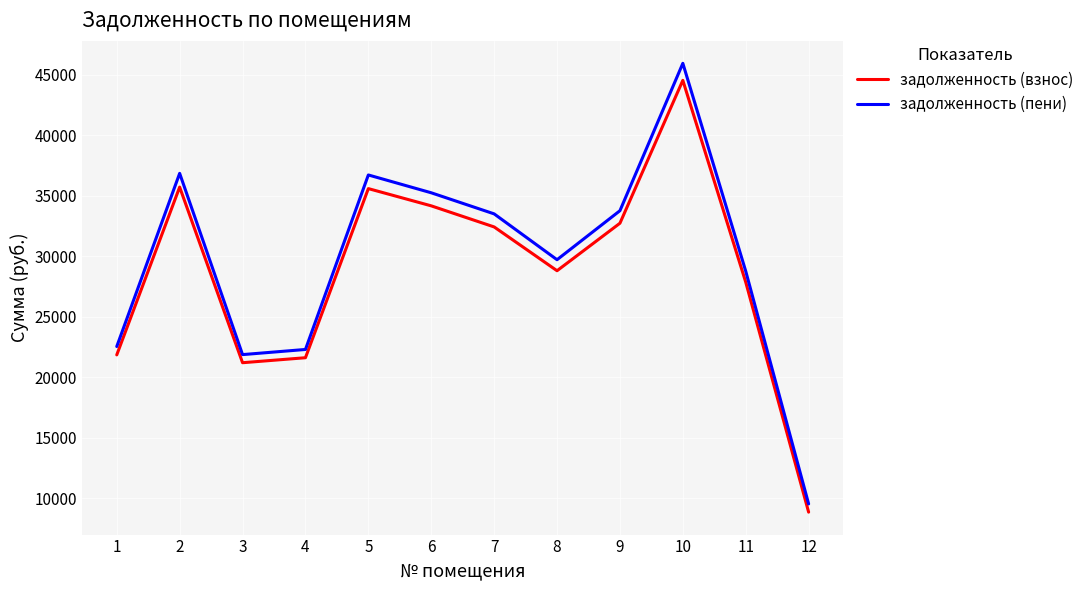

True or false: задолженность (взнос) and задолженность (пени) cross at least once.

False